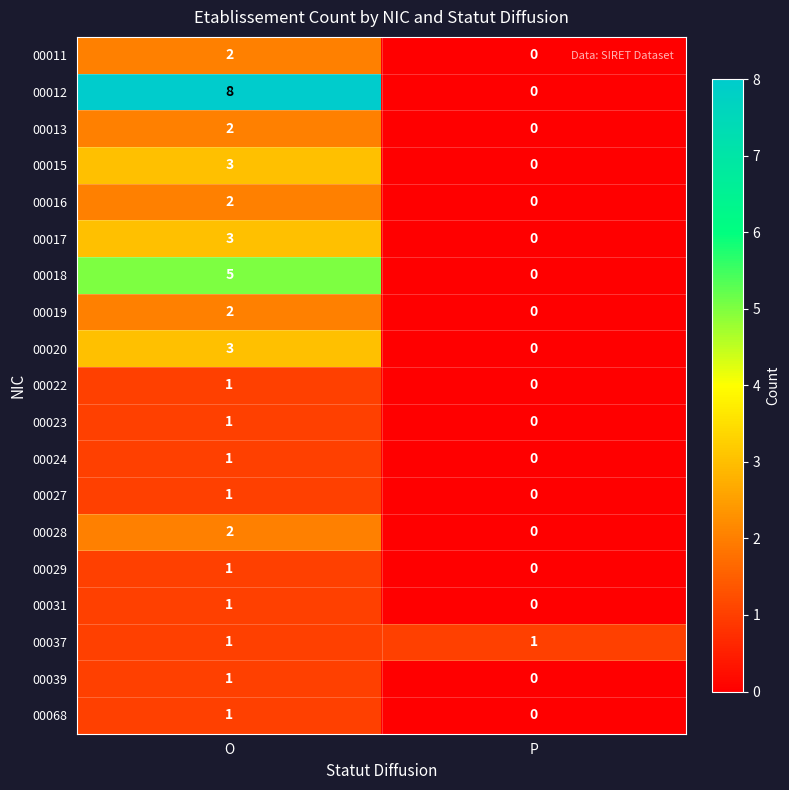

How many data points in 00017 are less than 3?

1